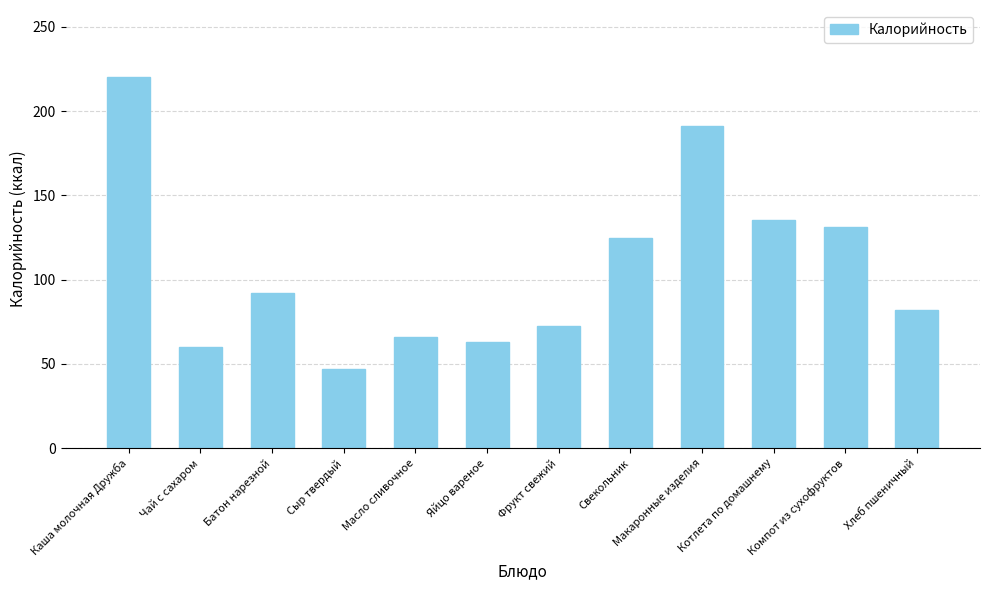

What position from the right is Батон нарезной?

10